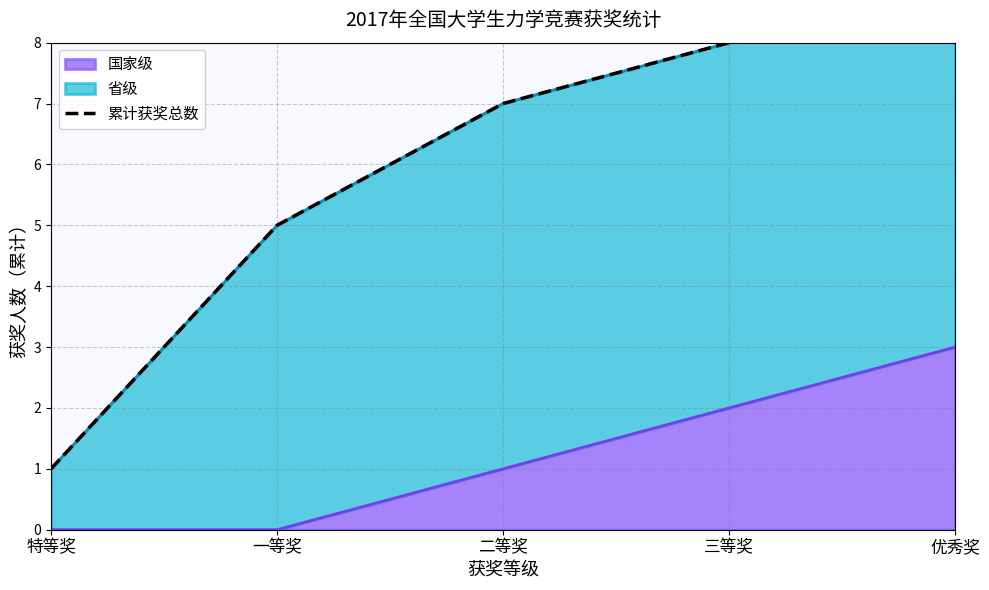

What is the value of the 3rd point from the left?

7